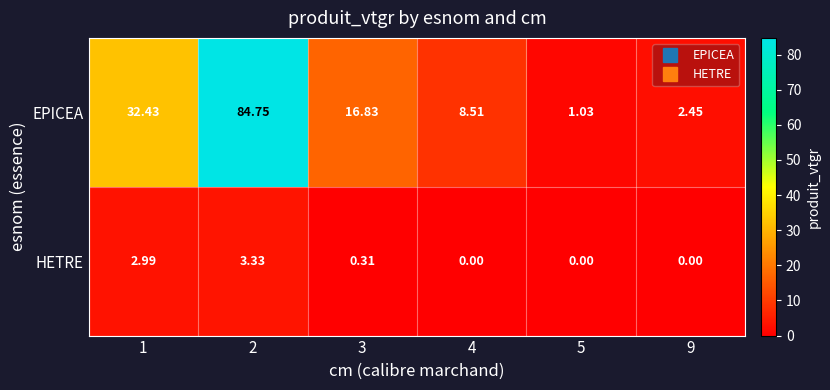

Between 1 and 9, which series saw the biggest shift?

EPICEA